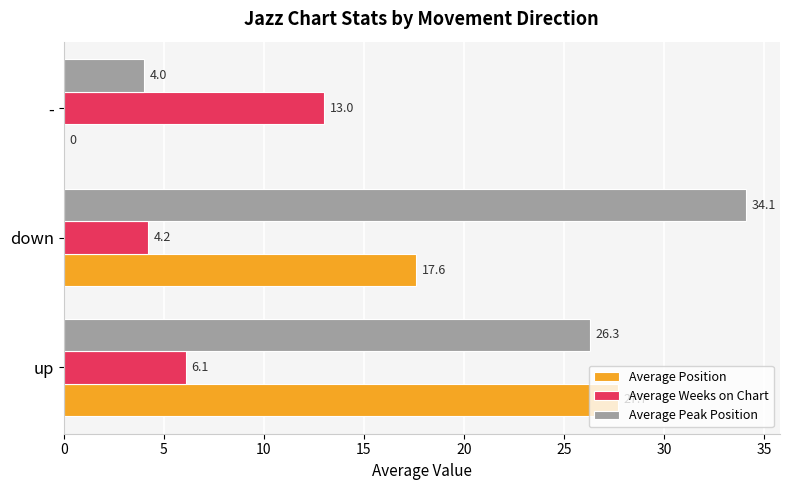

What is the greatest value displayed?

34.1